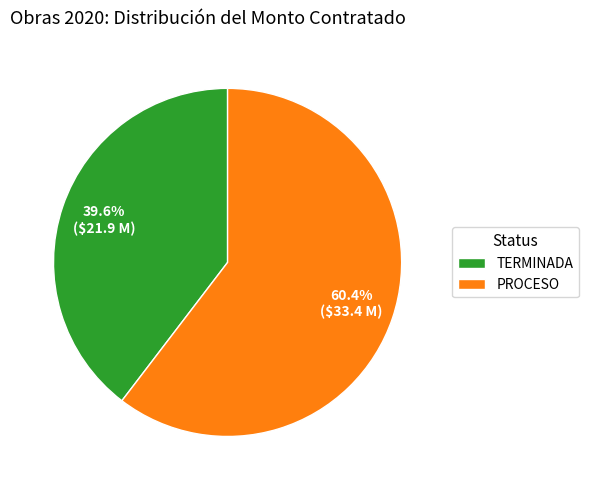

True or false: TERMINADA accounts for 40% of the total.

True